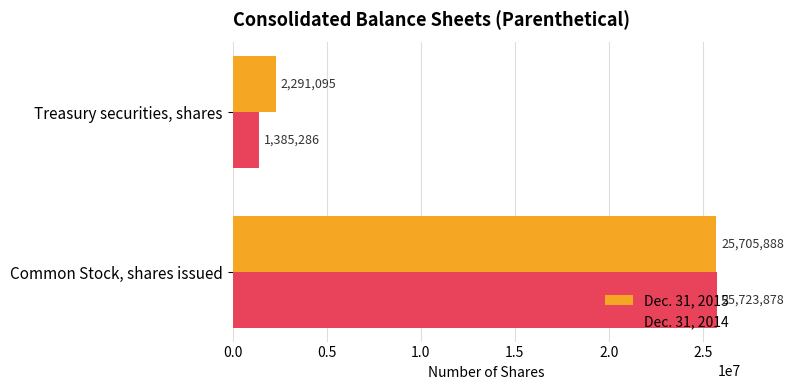

Rank the categories by Dec. 31, 2014 value from lowest to highest.

Treasury securities, shares, Common Stock, shares issued